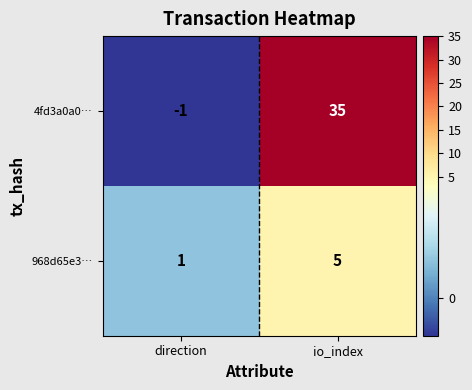

At which category is the sum across all series the highest?

io_index